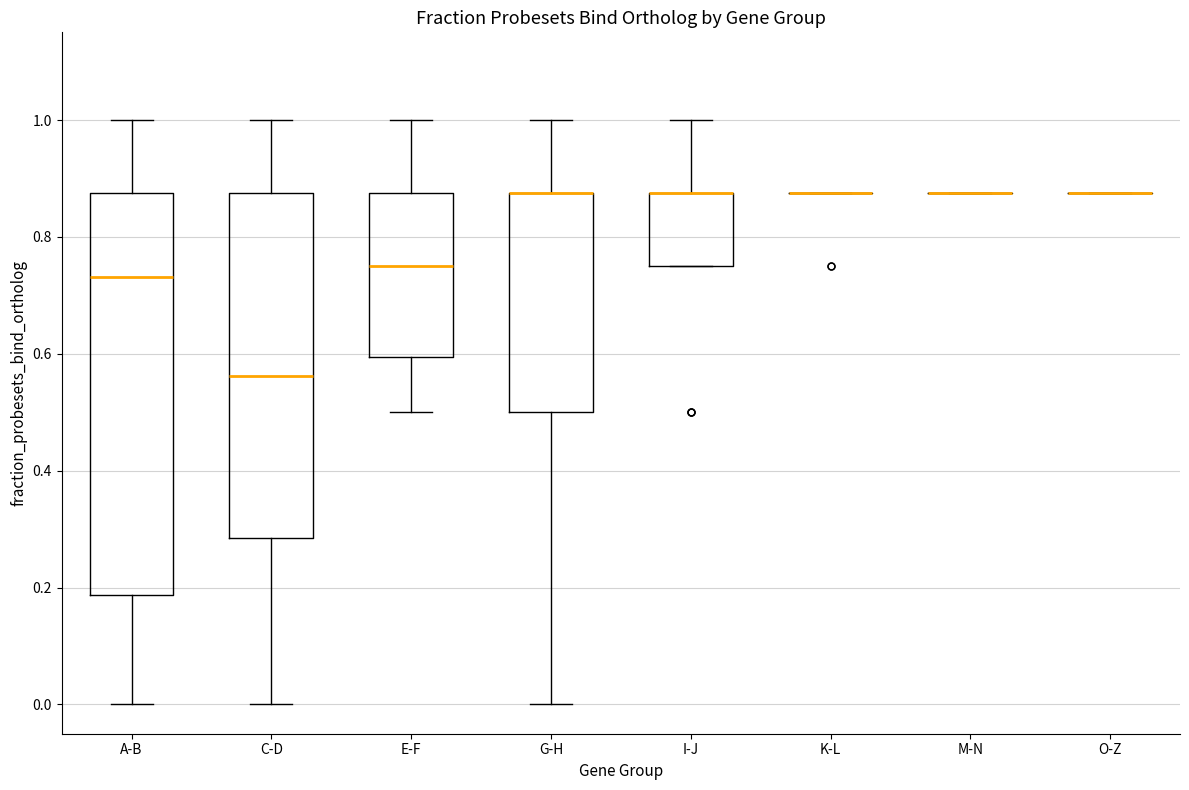

Reading left to right, read every box against the y-axis: the position of its median line, the range the box covers, and the ends of its whiskers. The values are not printed on the chart, so give them approximately, as read against the axis.

A-B: median 0.74, box 0.18 to 0.88, whiskers 0.00 to 1.00
C-D: median 0.56, box 0.28 to 0.88, whiskers 0.00 to 1.00
E-F: median 0.76, box 0.60 to 0.88, whiskers 0.50 to 1.00
G-H: median 0.88 (drawn on the box's upper edge), box 0.50 to 0.88, whiskers 0.00 to 1.00
I-J: median 0.88 (drawn on the box's upper edge), box 0.76 to 0.88, whiskers 0.76 to 1.00
K-L: box collapsed to a line at 0.88, whiskers 0.88 to 0.88
M-N: box collapsed to a line at 0.88, whiskers 0.88 to 0.88
O-Z: box collapsed to a line at 0.88, whiskers 0.88 to 0.88